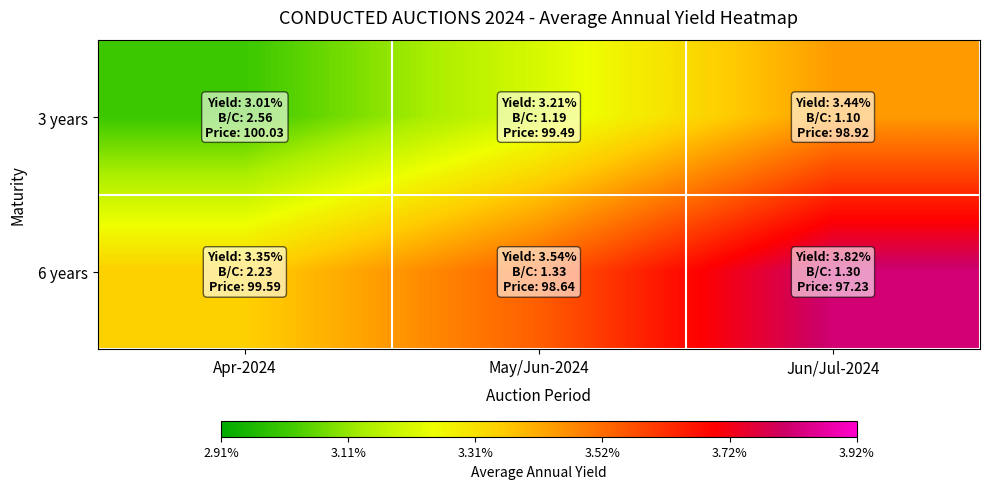

Between Apr-2024 and May/Jun-2024, which series saw the biggest shift?

3 years